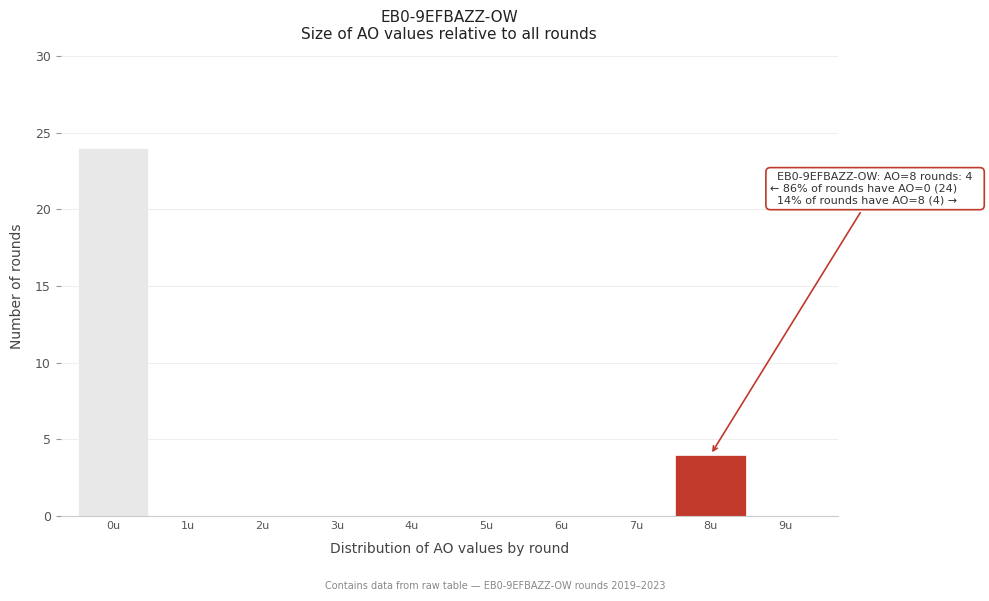

Over which range of the x-axis is the bar tallest?

-0.5 to 0.5